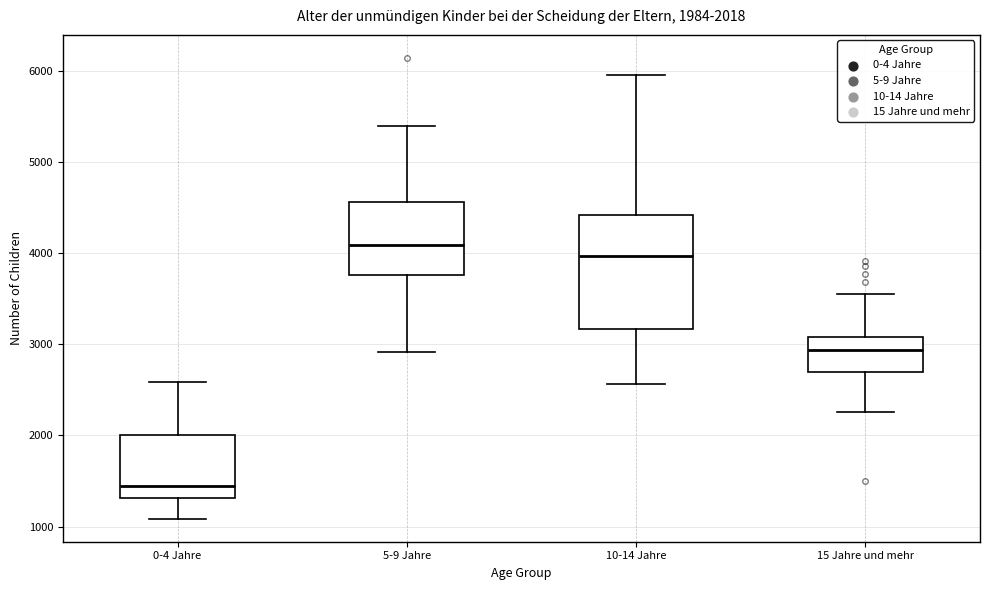

Which box is the tallest, from its lower edge to its upper edge?

10-14 Jahre